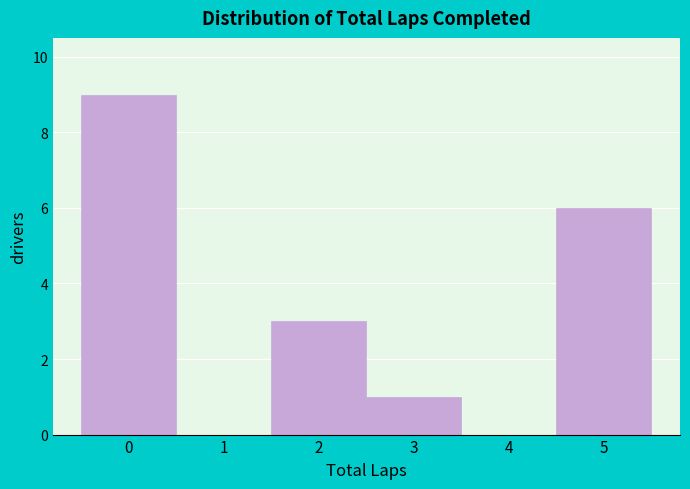

How tall is the bar that spans 1.5 to 2.5 on the x-axis? The values are not printed on the chart, so give them approximately, as read against the axis.

3